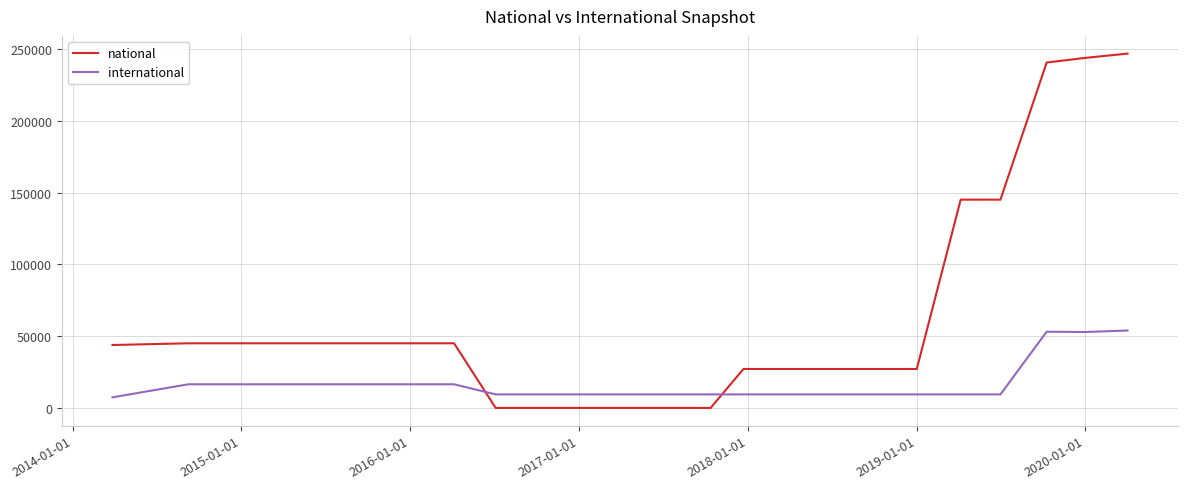

After their last crossing, which series has the higher values: international or national?

national